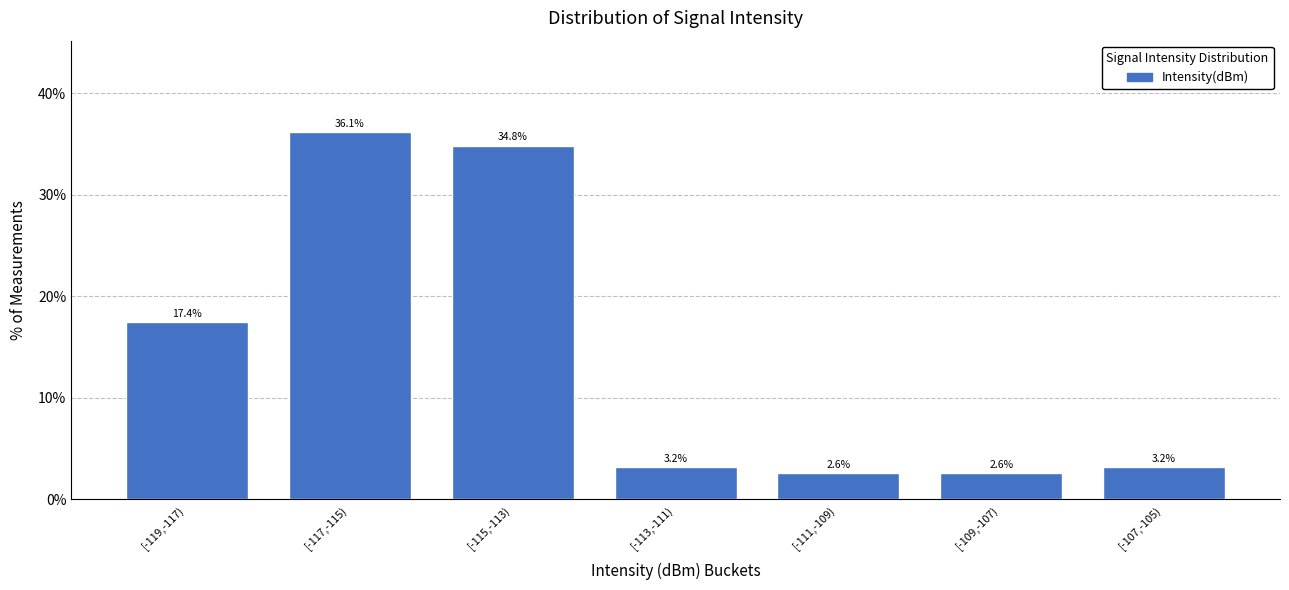

Reading left to right, extract all data points from this chart.

[-119,-117)=17.4	[-117,-115)=36.1	[-115,-113)=34.8	[-113,-111)=3.2	[-111,-109)=2.6	[-109,-107)=2.6	[-107,-105)=3.2